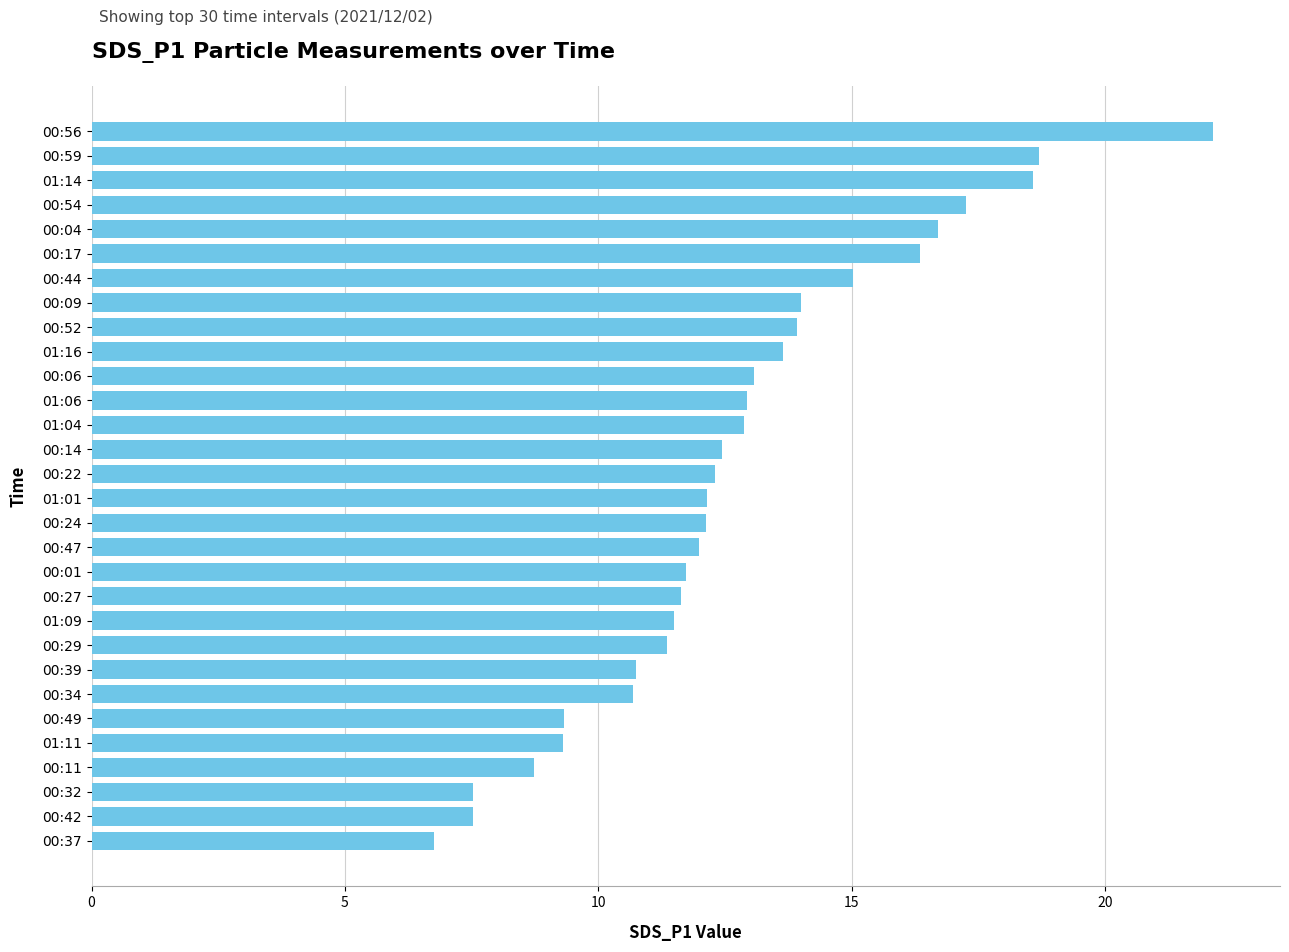

What position from the bottom is 00:01?

12